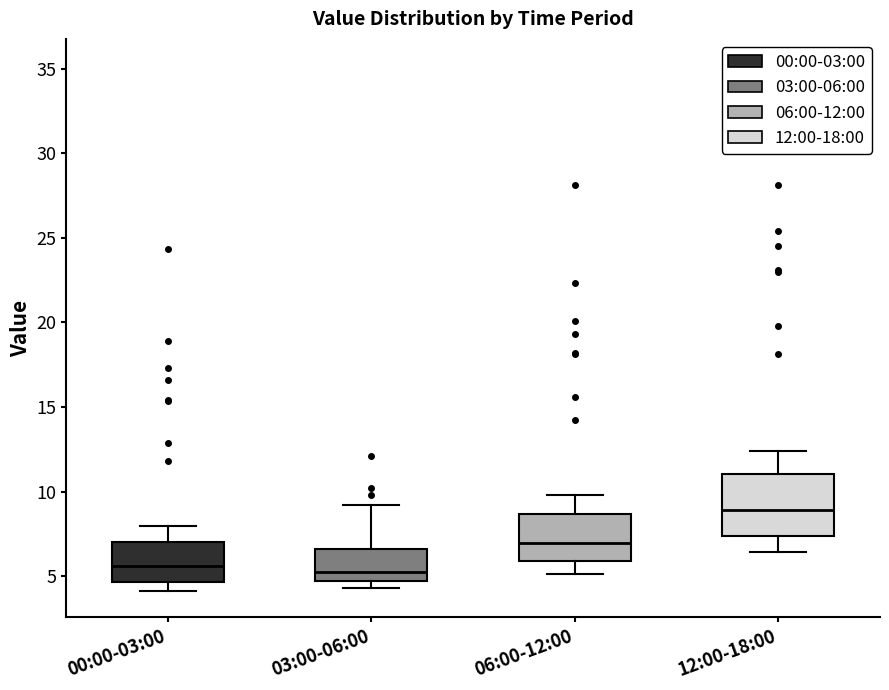

Which box has the highest median line?

12:00-18:00